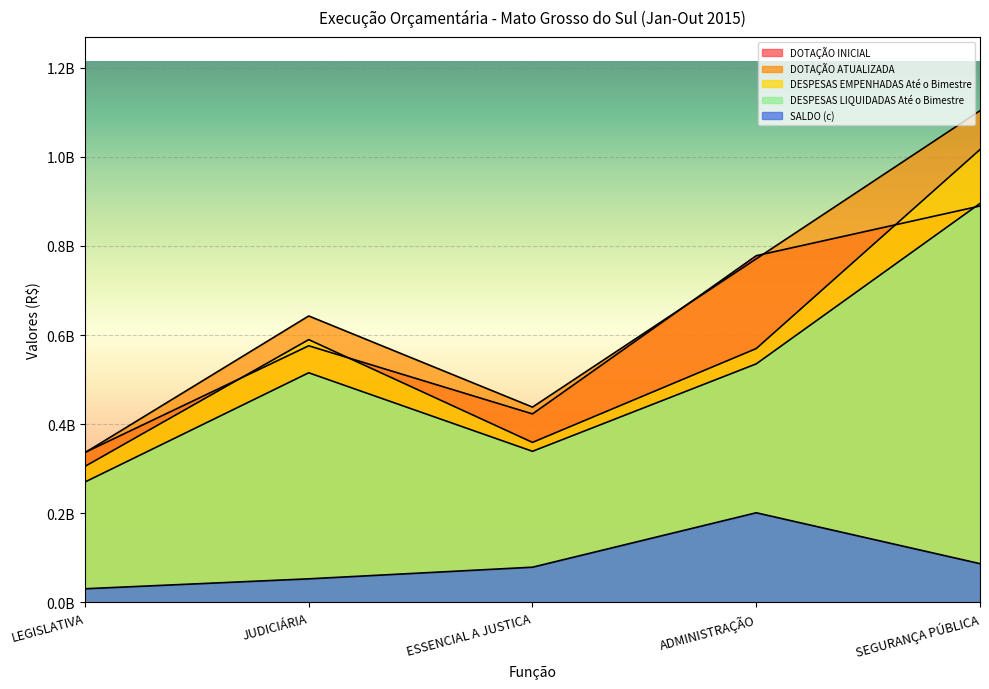

Where do DOTAÇÃO INICIAL and DESPESAS EMPENHADAS Até o Bimestre first cross each other?

LEGISLATIVA and JUDICIÁRIA